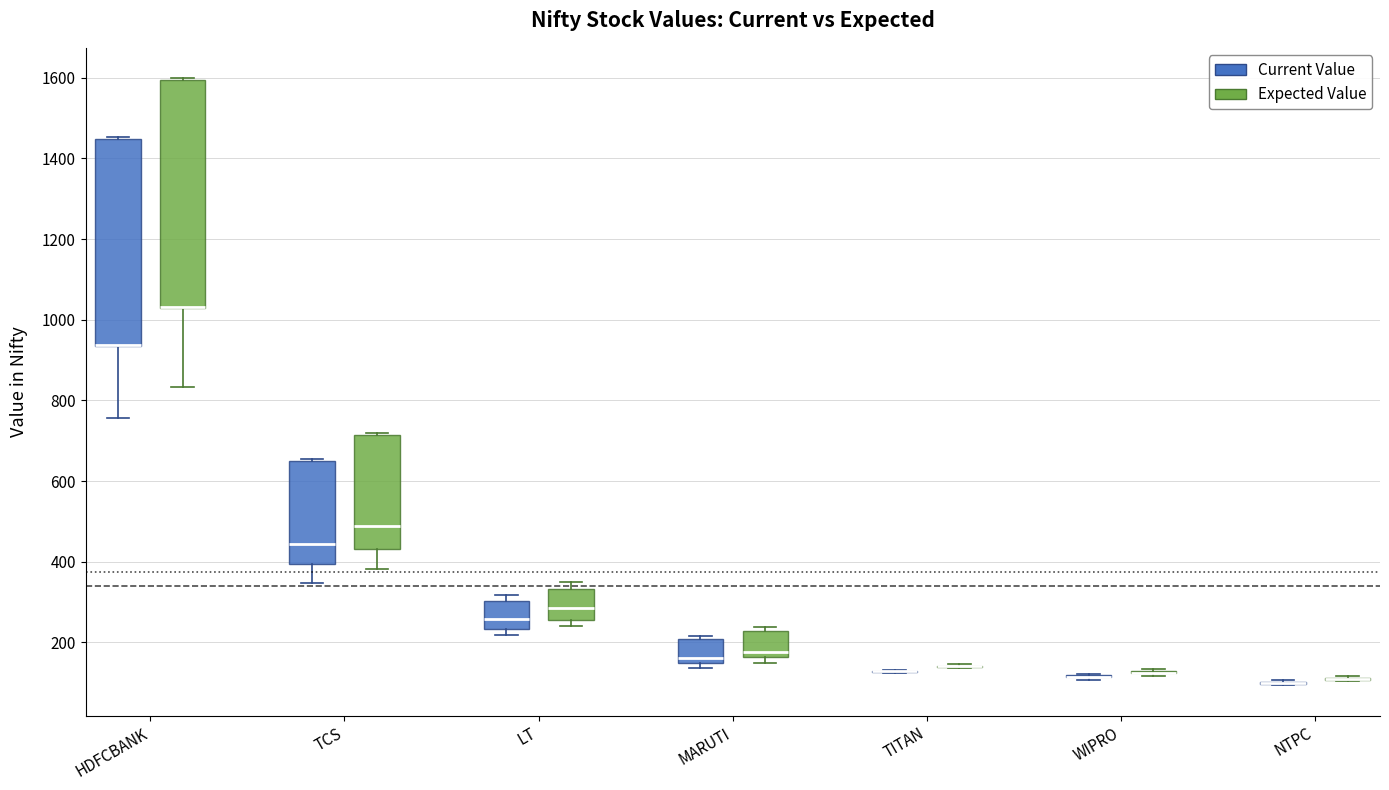

Which box is the tallest, from its lower edge to its upper edge?

HDFCBANK (Expected Value)